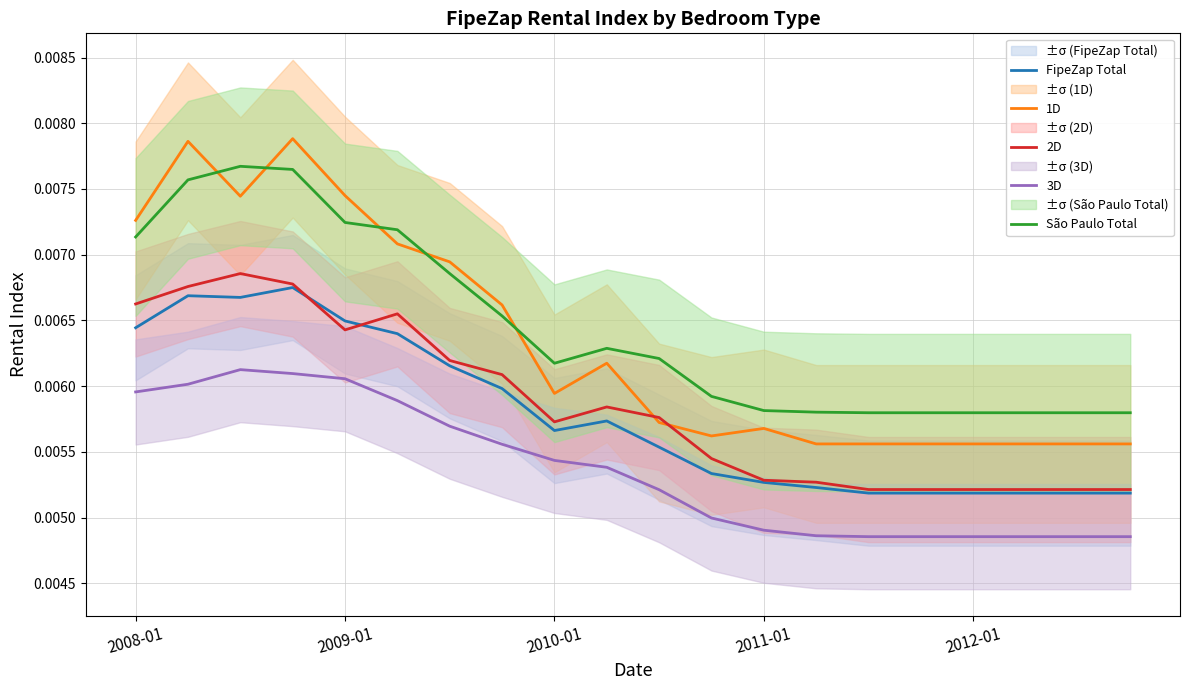

True or false: FipeZap Total and 3D intersect in this chart.

False